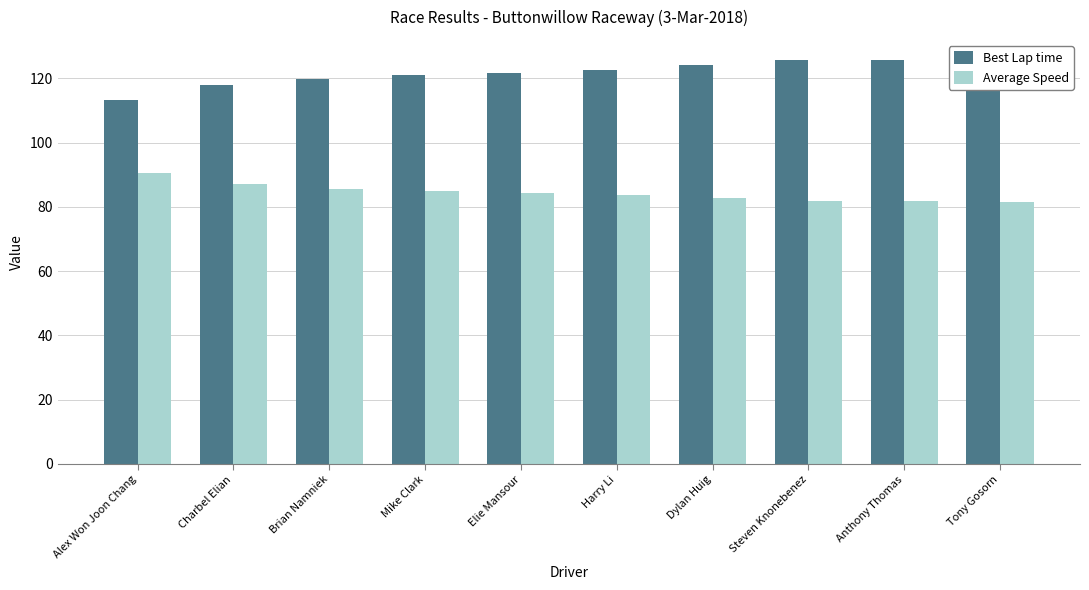

What is the average value of the Average Speed series?

84.4